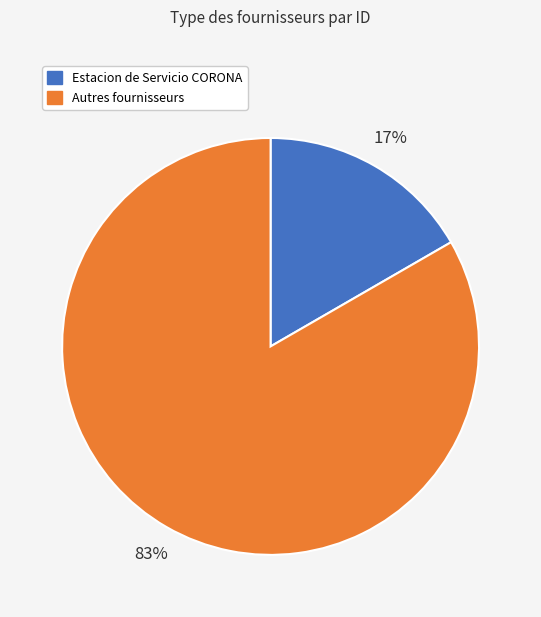

To the nearest percent, what is the average slice percentage?

50%